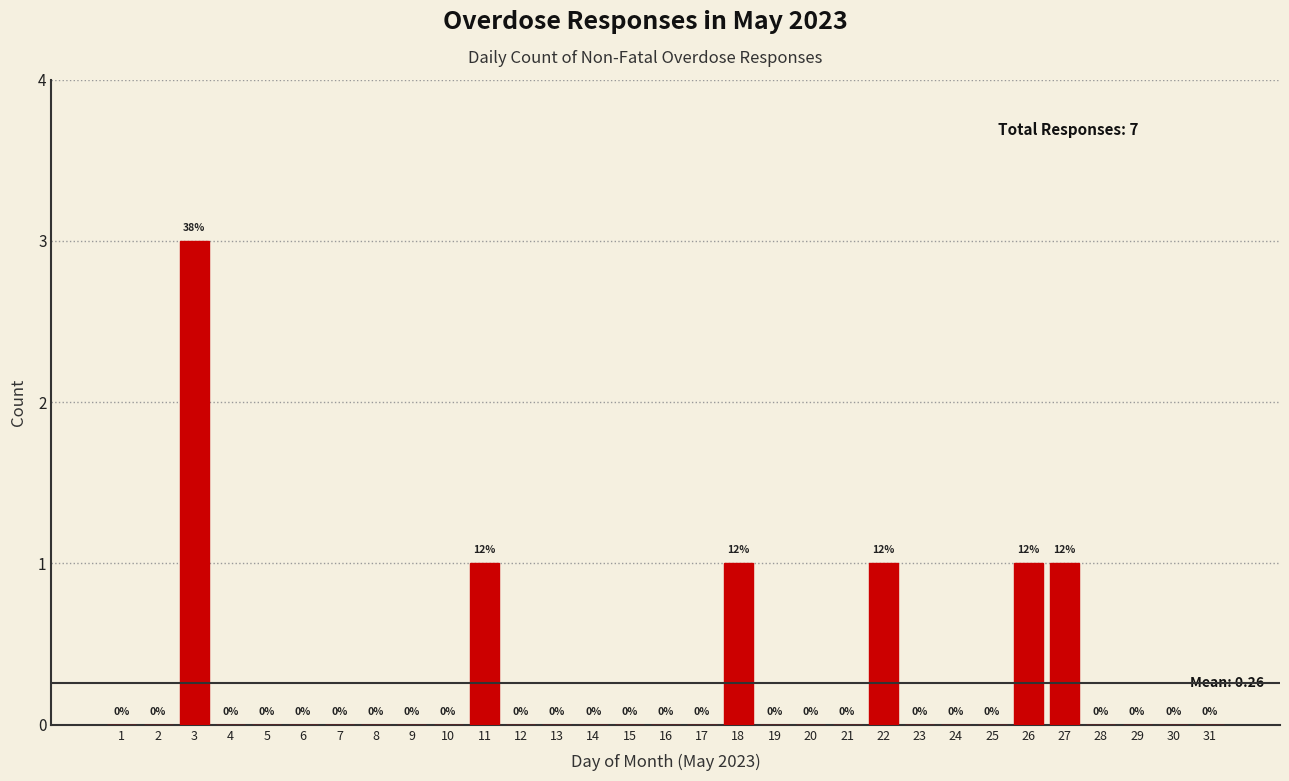

Reading right to left, transcribe all the data shown in this chart.

31=0	30=0	29=0	28=0	27=1	26=1	25=0	24=0	23=0	22=1	21=0	20=0	19=0	18=1	17=0	16=0	15=0	14=0	13=0	12=0	11=1	10=0	9=0	8=0	7=0	6=0	5=0	4=0	3=3	2=0	1=0